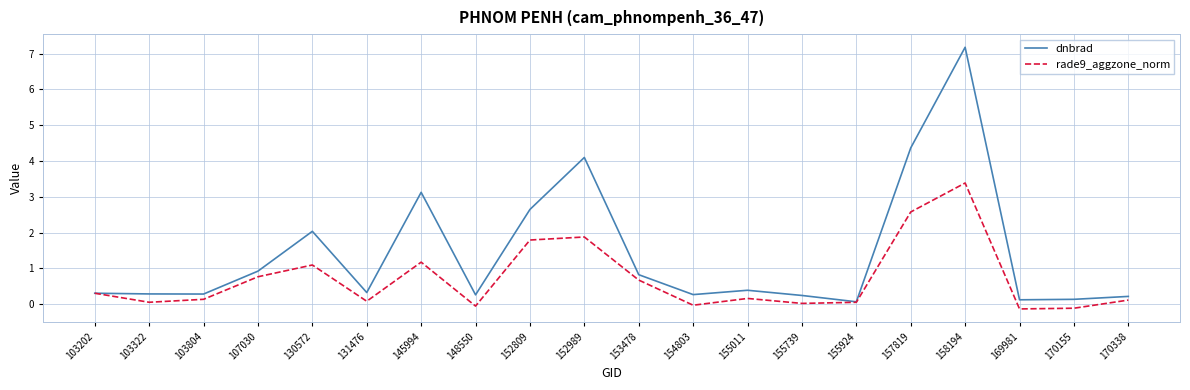

At which category is the sum across all series the highest?

158194